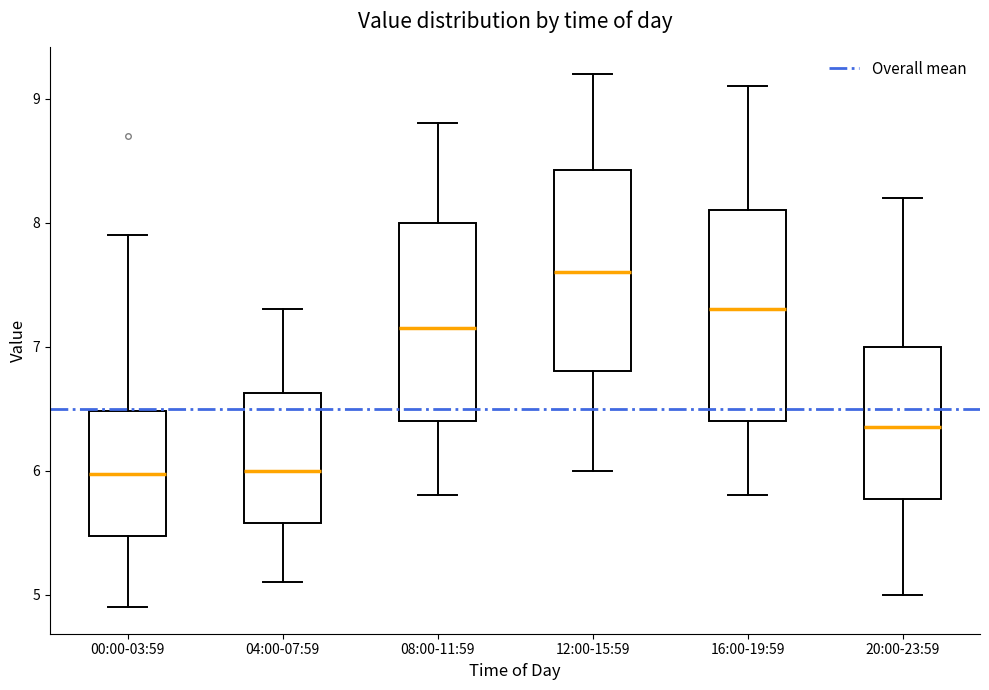

Reading left to right, read every box against the y-axis: the position of its median line, the range the box covers, and the ends of its whiskers. The values are not printed on the chart, so give them approximately, as read against the axis.

00:00-03:59: median 6.0, box 5.5 to 6.5, whiskers 4.9 to 7.9
04:00-07:59: median 6.0, box 5.6 to 6.6, whiskers 5.1 to 7.3
08:00-11:59: median 7.2, box 6.4 to 8.0, whiskers 5.8 to 8.8
12:00-15:59: median 7.6, box 6.8 to 8.4, whiskers 6.0 to 9.2
16:00-19:59: median 7.3, box 6.4 to 8.1, whiskers 5.8 to 9.1
20:00-23:59: median 6.4, box 5.8 to 7.0, whiskers 5.0 to 8.2